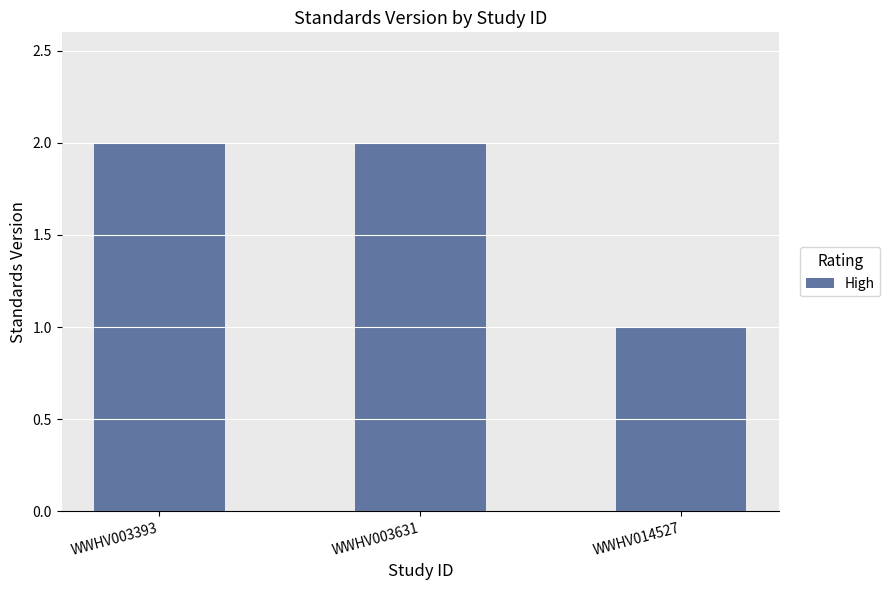

What is the difference between the maximum and minimum values?

1